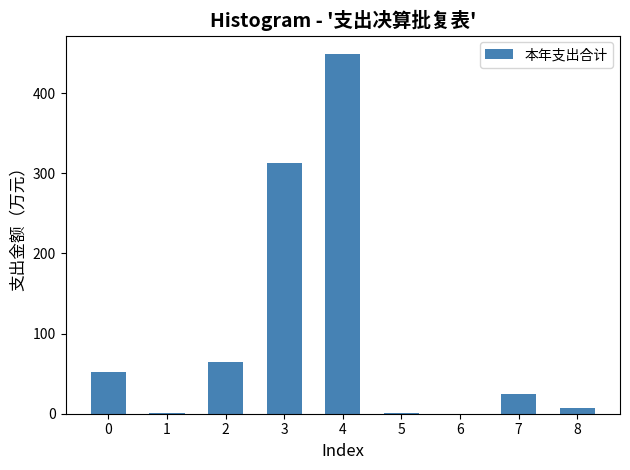

What is the sum of all values?

911.2